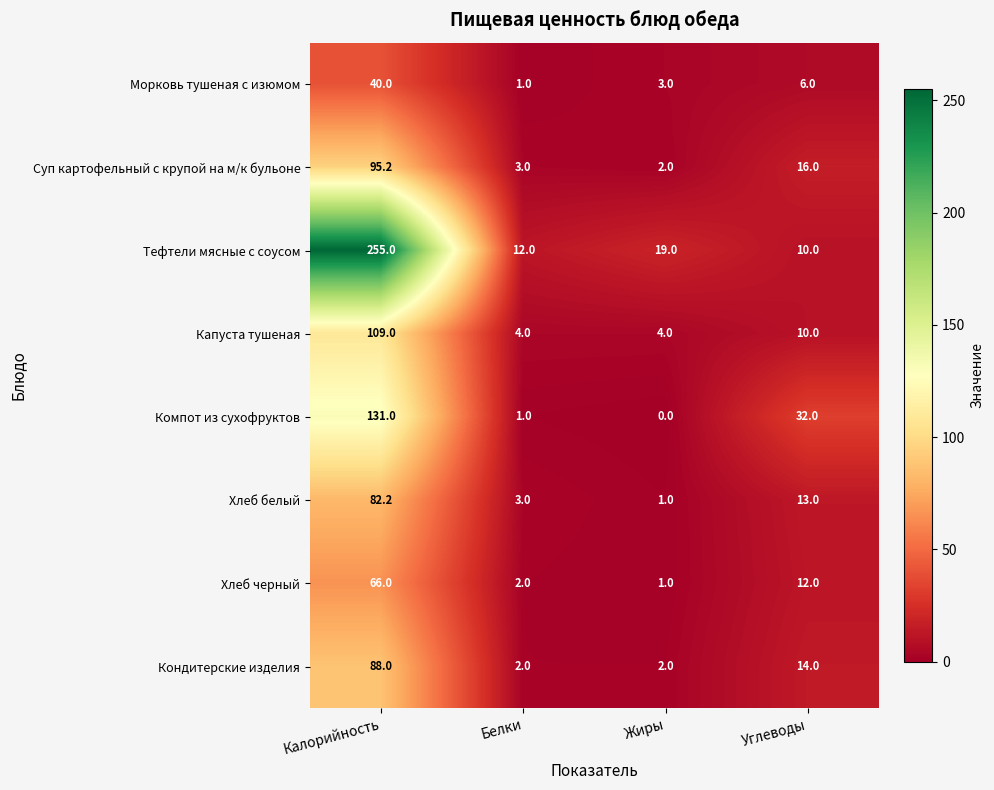

Where does the Капуста тушеная series first go above 10?

Калорийность